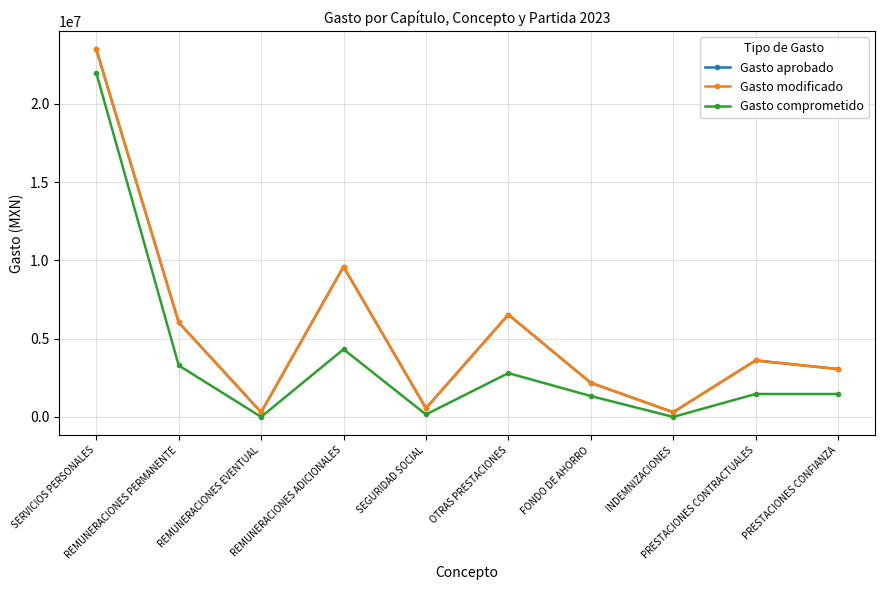

True or false: Gasto aprobado and Gasto comprometido intersect in this chart.

False